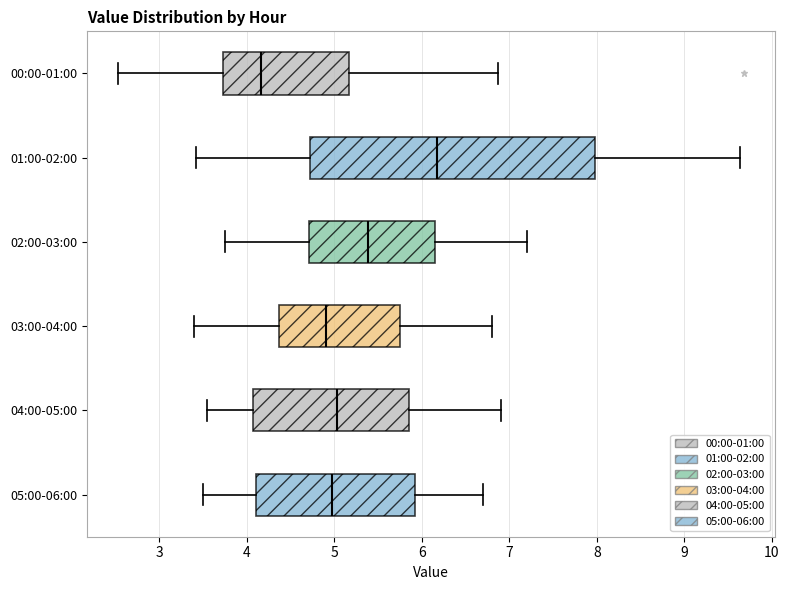

Where does the right whisker of the box for 00:00-01:00 end on the x-axis? The values are not printed on the chart, so give them approximately, as read against the axis.

6.9